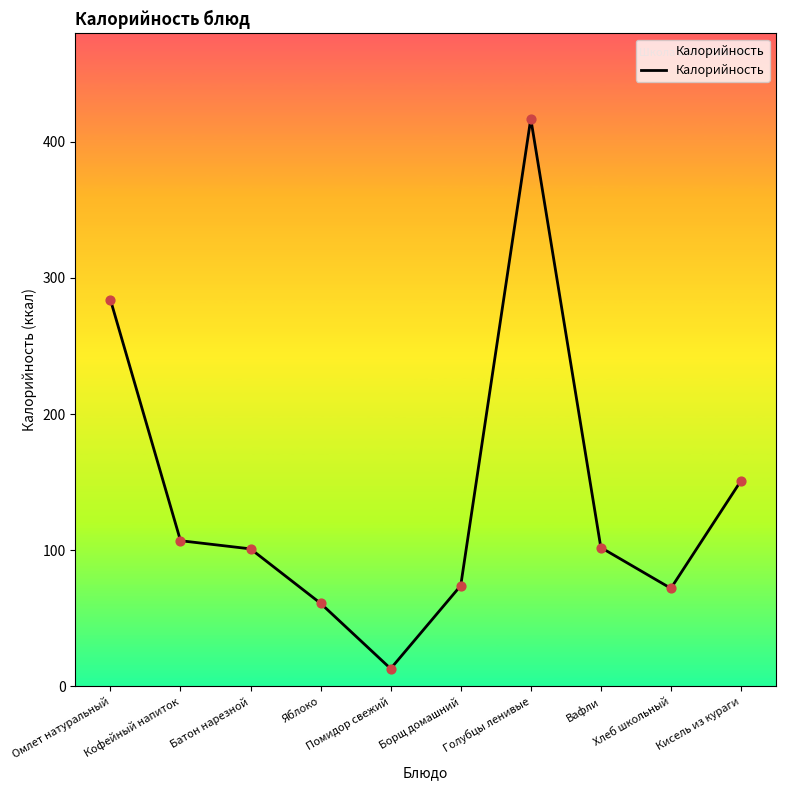

What is the change in value from Яблоко to Борщ домашний?

+13